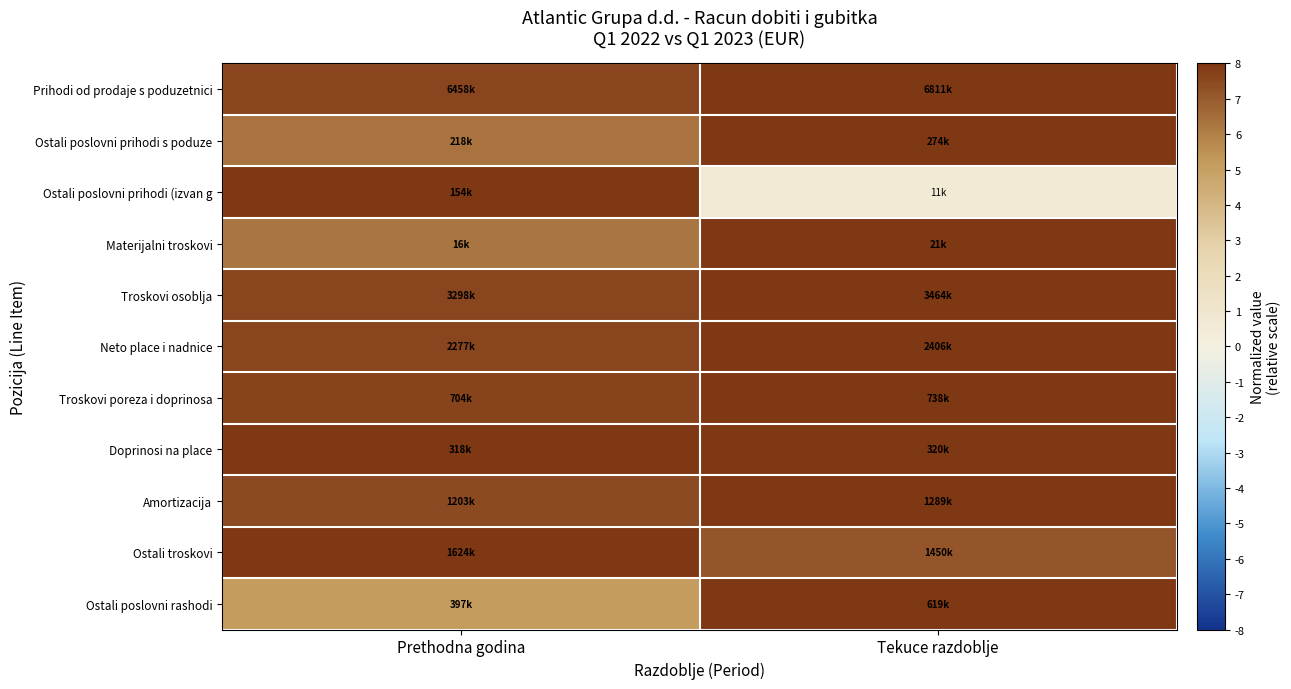

At which category is the sum across all series the highest?

Tekuce razdoblje